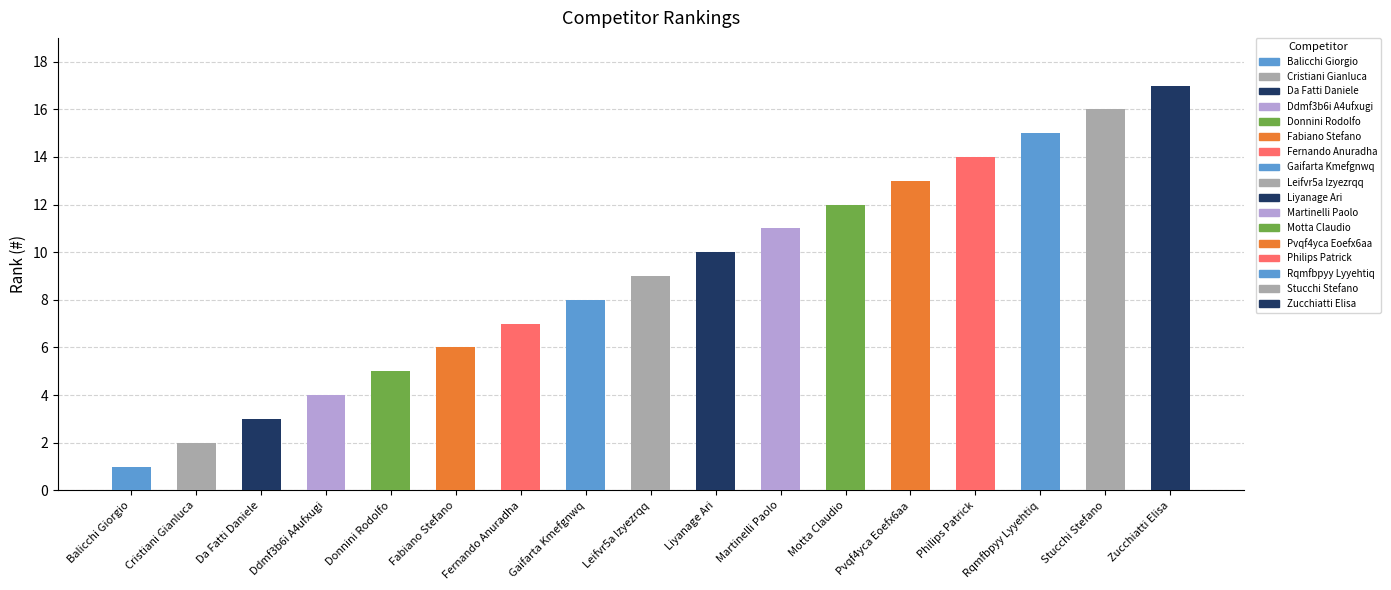

What is the smallest value displayed?

1